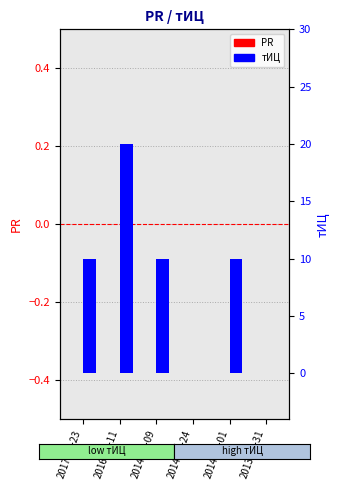

What is the value of the тИЦ bar at the 1st from the left?

10